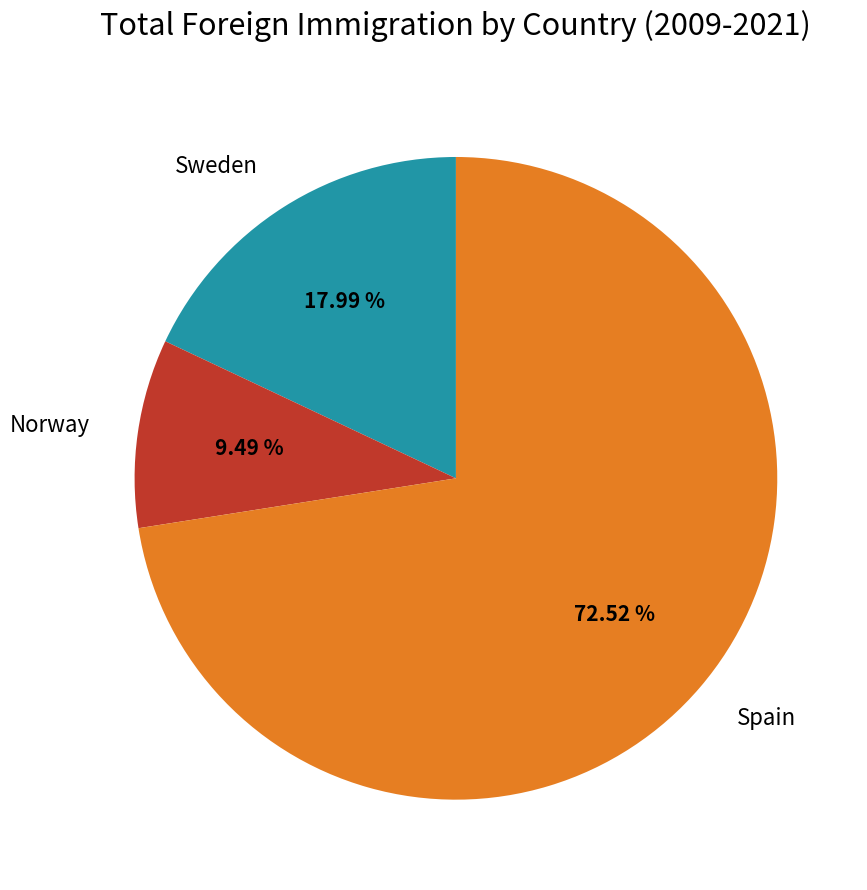

To the nearest percent, what is the difference between the Norway and Spain slice percentages?

63%